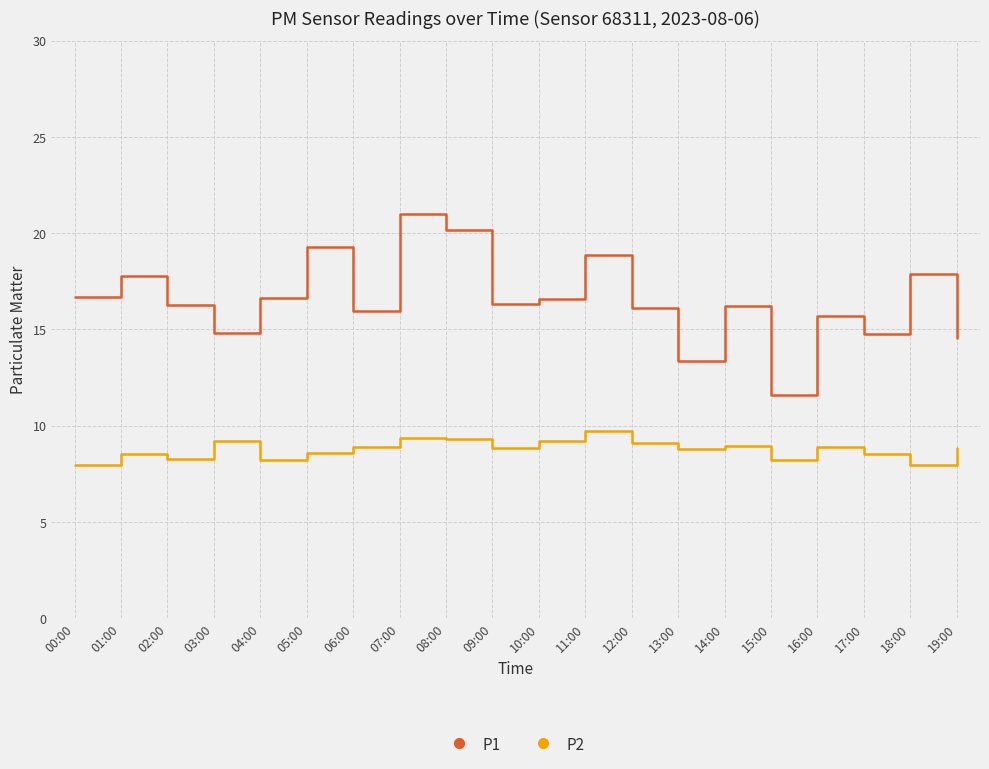

Between 13:00 and 14:00, which series saw the biggest shift?

P1